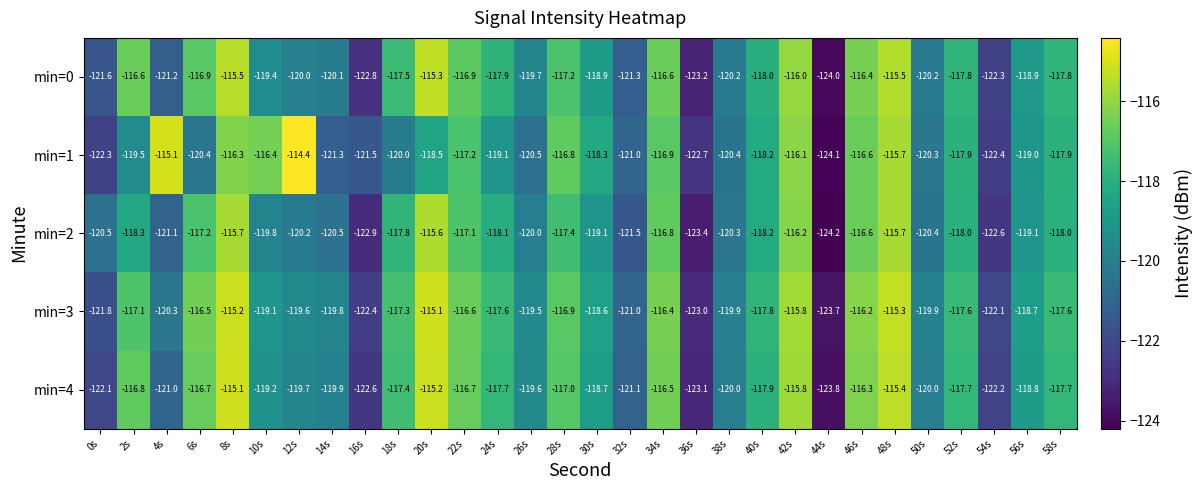

True or false: min=3 has a value of -123.7 at 44s.

True